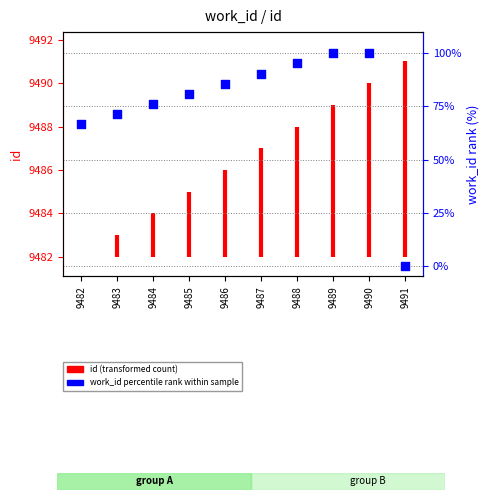

Between 9482 and 9484, which is larger?

9484